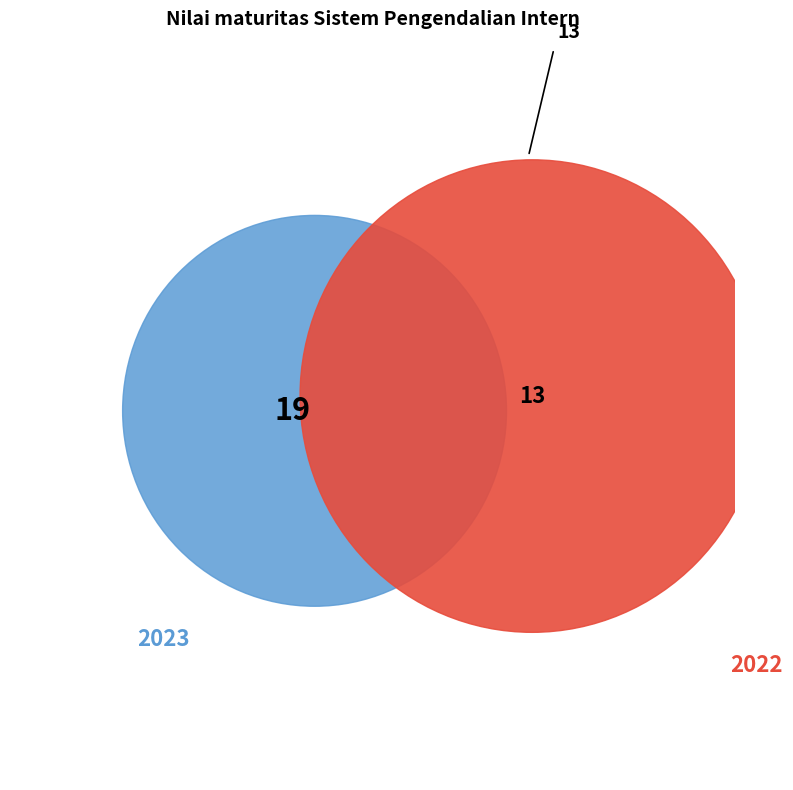

What is the majority slice?

2023